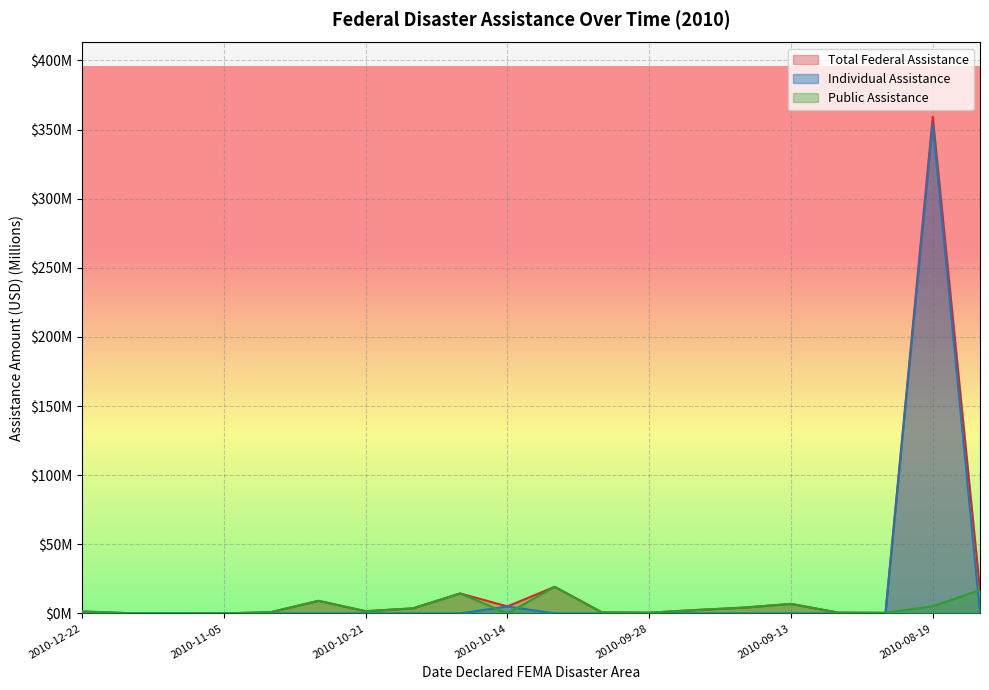

At which category does Public Assistance reach its first local peak?

2010-11-24